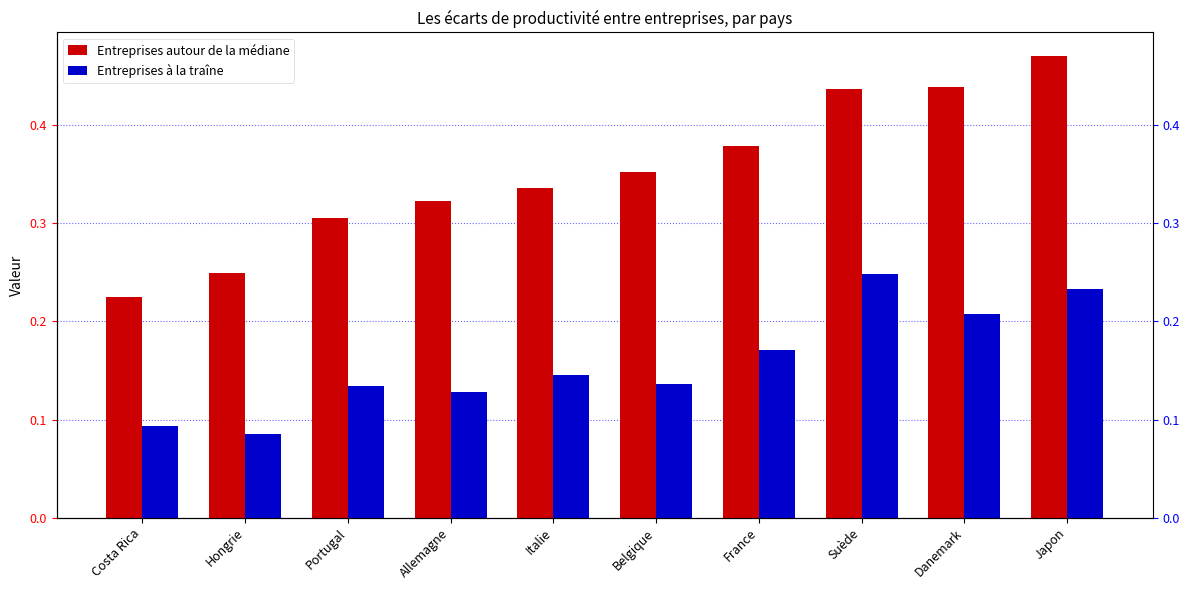

Which series has the widest spread of values?

Entreprises autour de la médiane